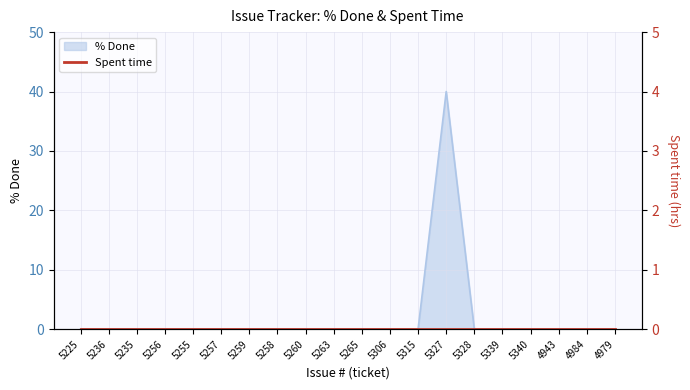

Reading left to right, transcribe all the data shown in this chart.

0	0	0	0	0	0	0	0	0	0	0	0	0	40	0	0	0	0	0	0